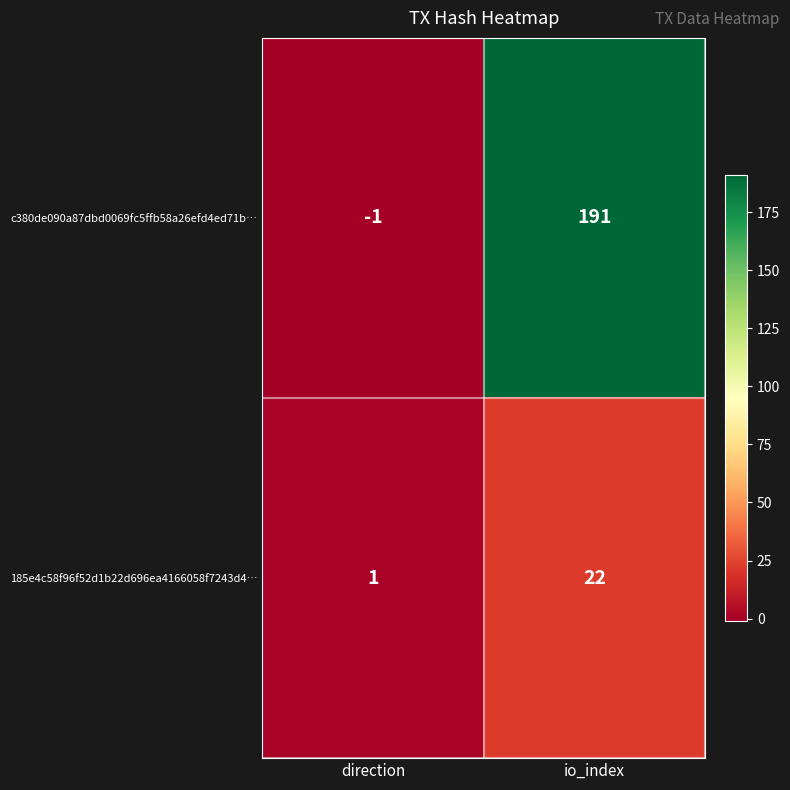

What is the approximate value of 185e4c58f96f52d1b22d696ea4166058f7243d4… at io_index?

22